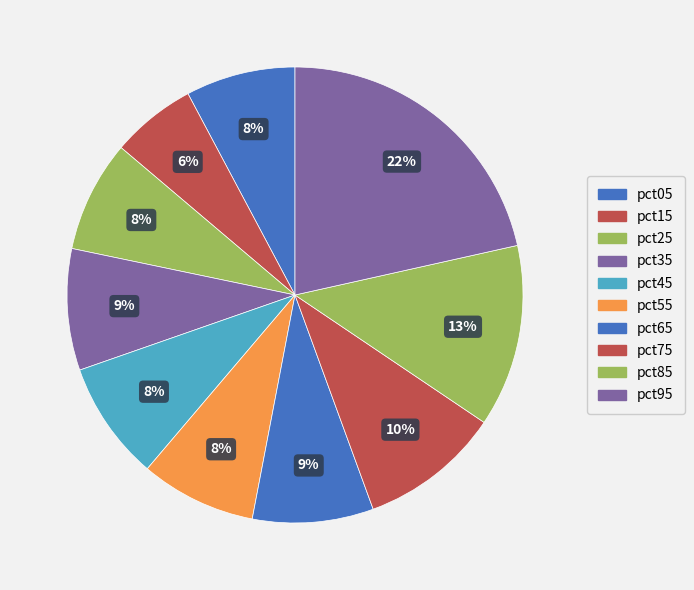

Which category has the biggest portion of the pie?

pct95